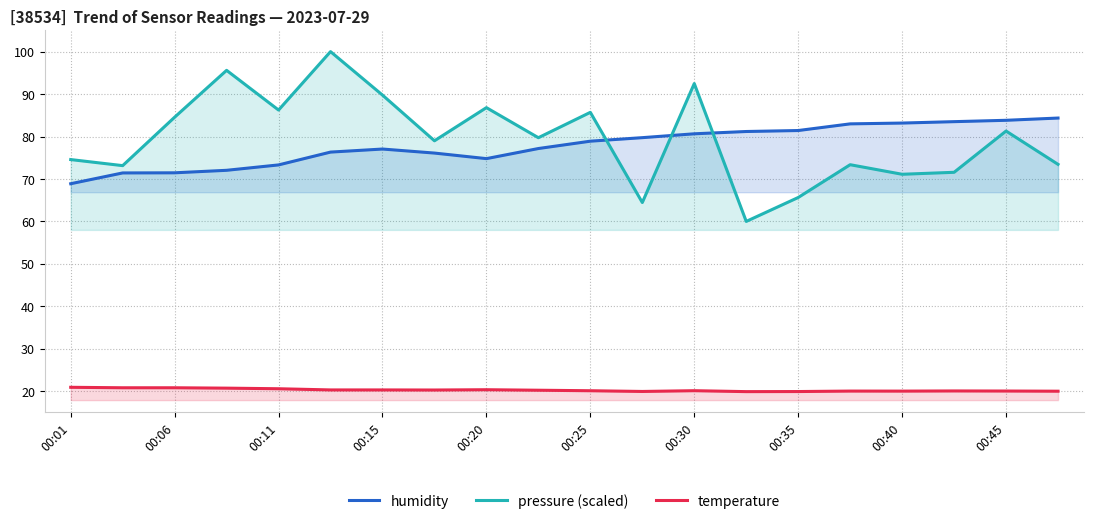

Is it true that temperature equals 20.3 at 00:15?

True